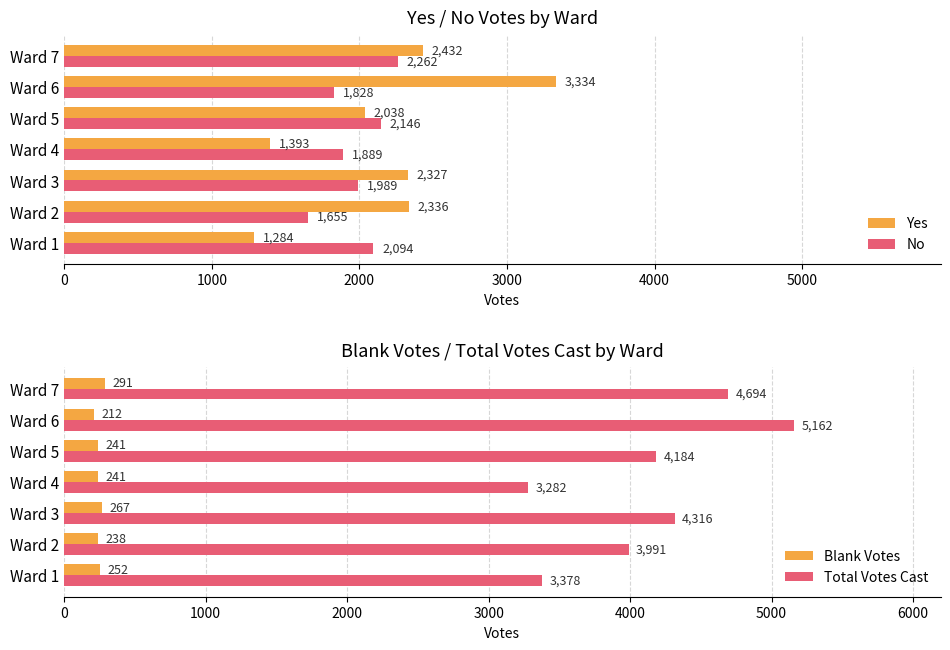

At which label is No closest to 1958?

Ward 3